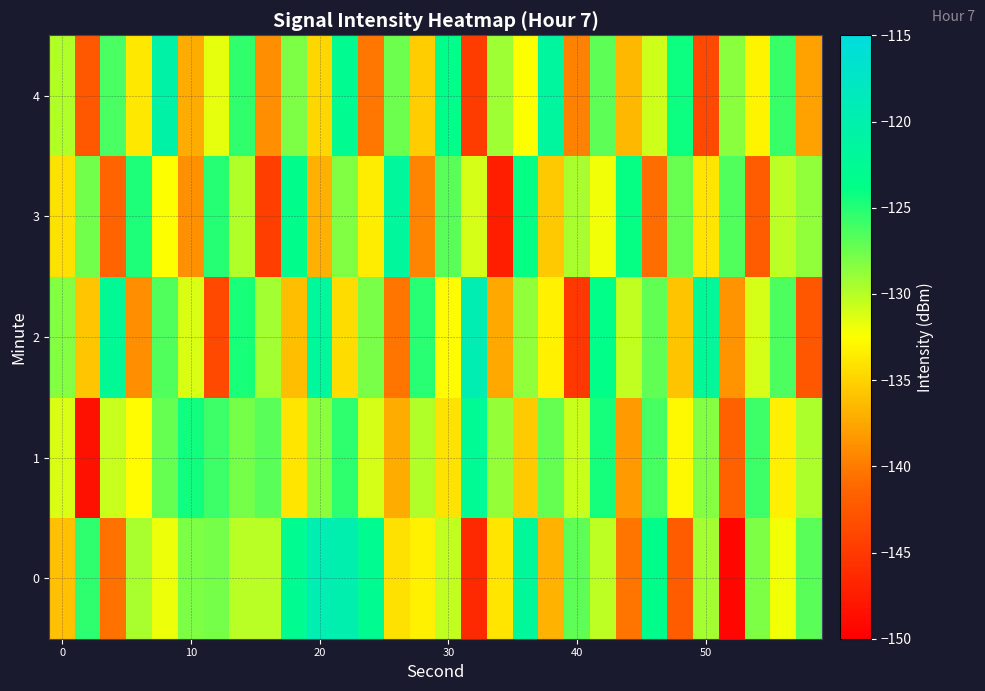

List the series in order of their overall mean, highest first.

1, 0, 2, 4, 3